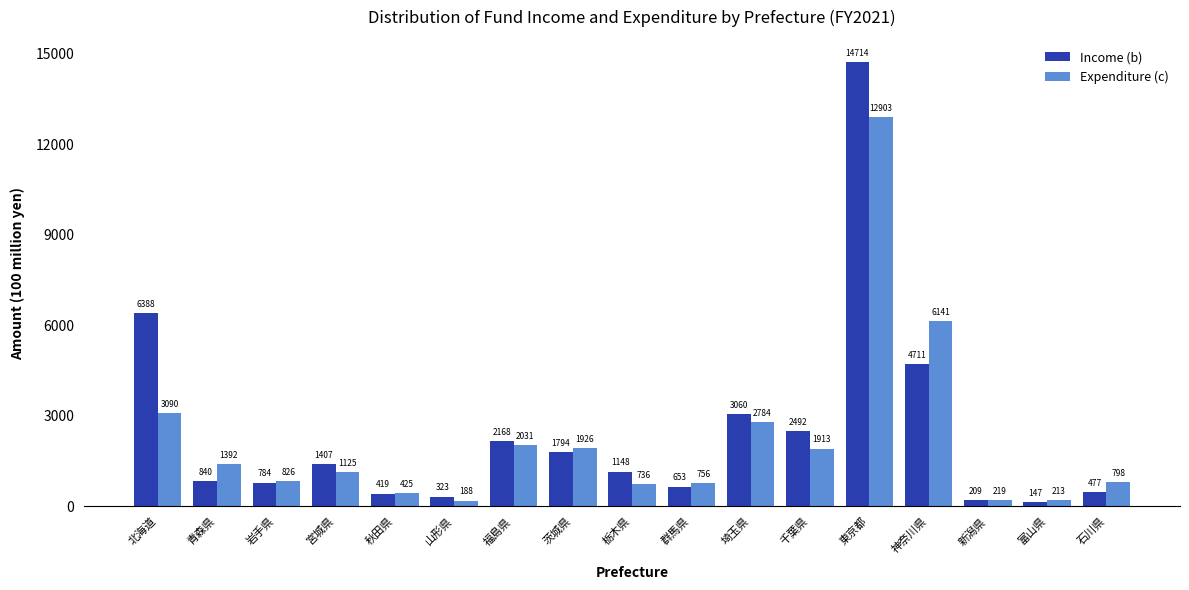

What is the average value of the Expenditure (c) series?

2203.9